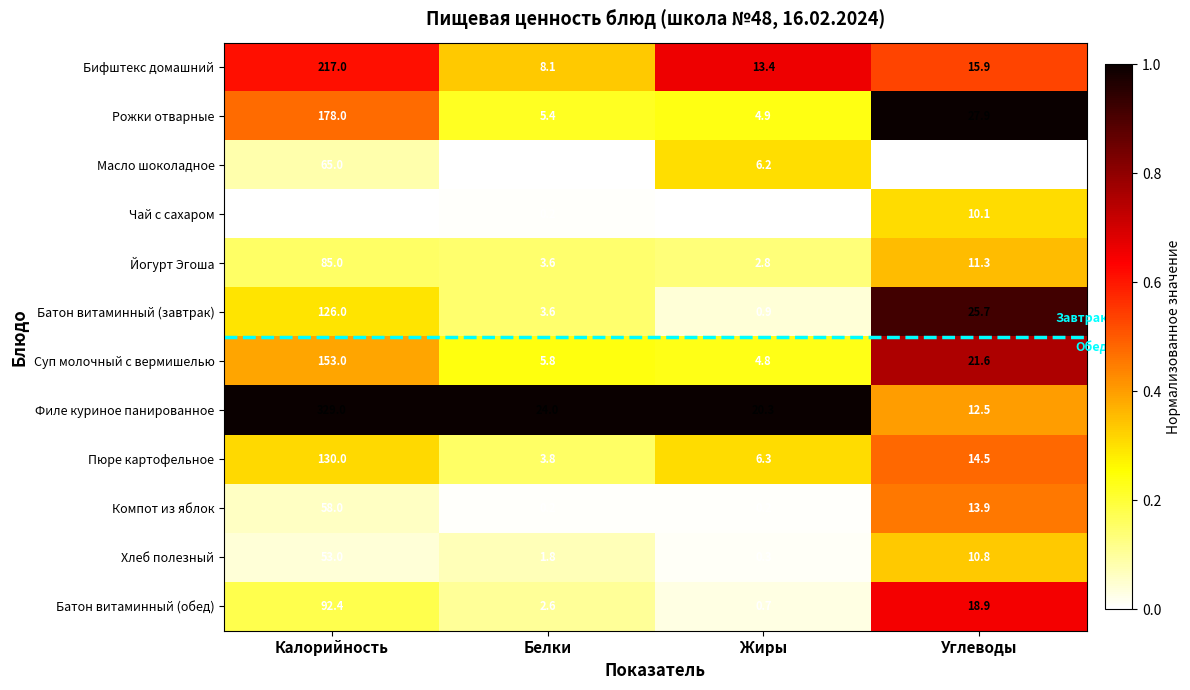

At which label does Компот из яблок reach its peak?

Калорийность